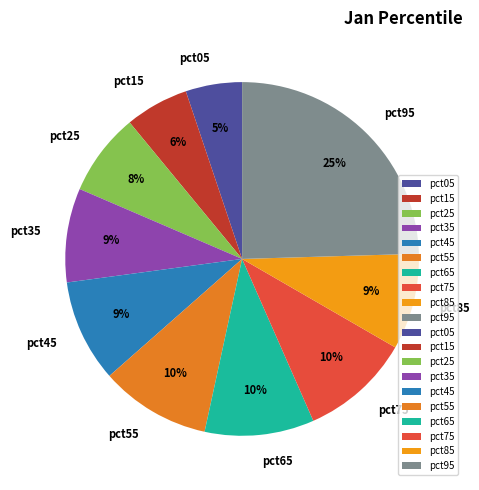

Is it true that pct35 is 1% of the pie?

False